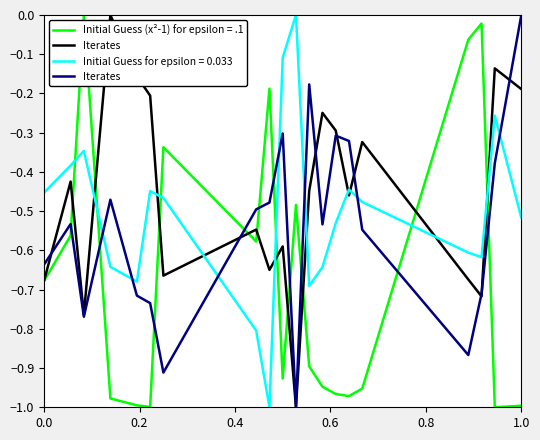

Between 9 and 19, which is larger?

19